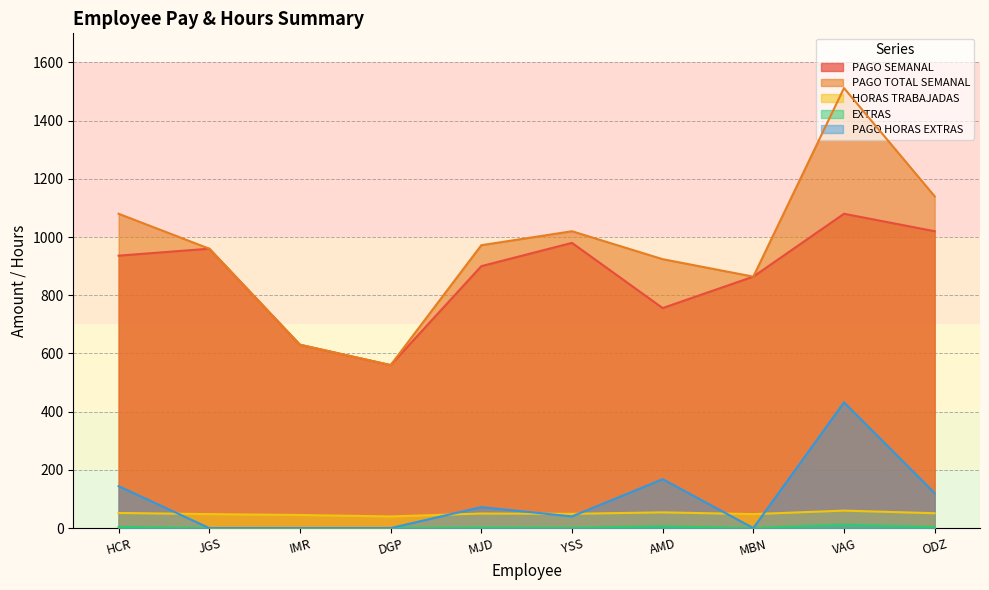

True or false: EXTRAS and PAGO TOTAL SEMANAL intersect in this chart.

False